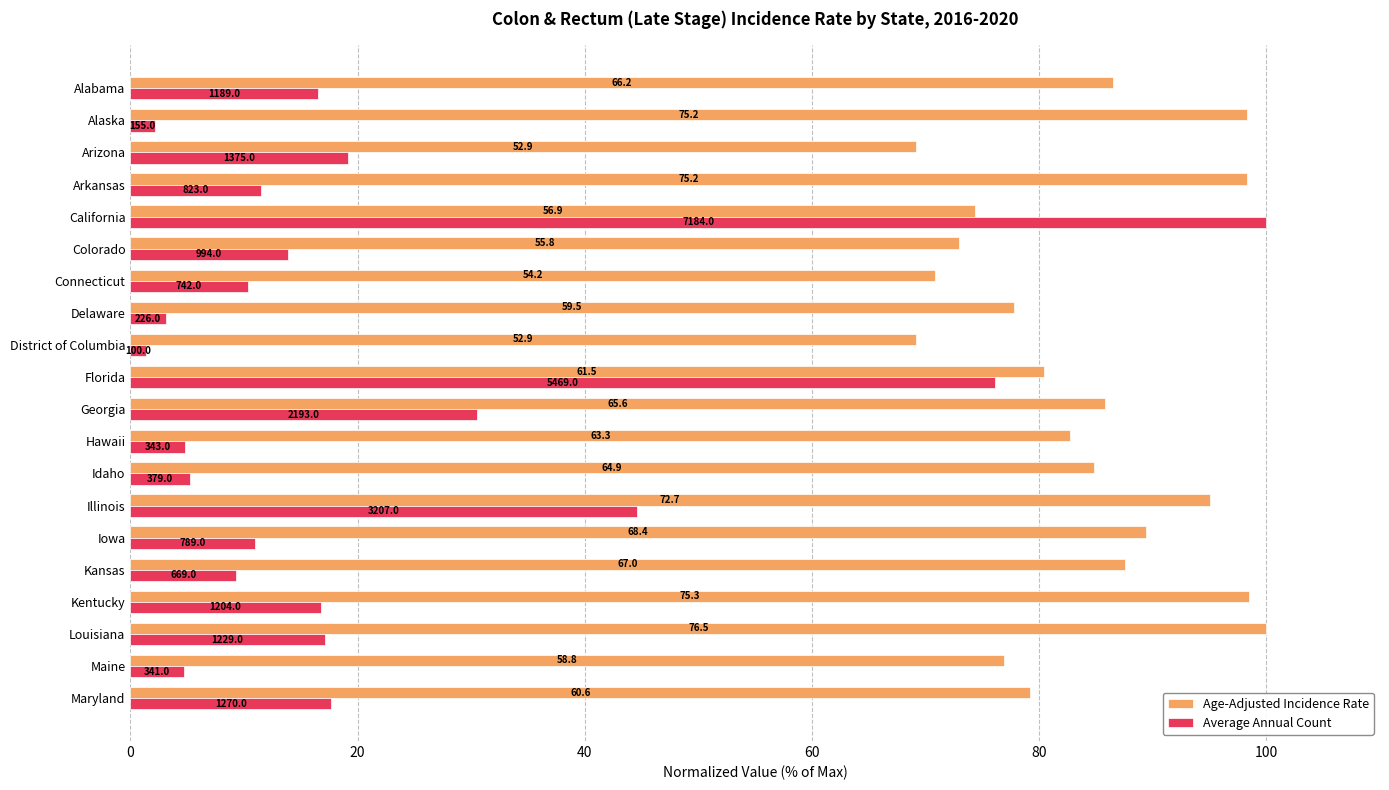

What is the average value of the Average Annual Count series?

20.8